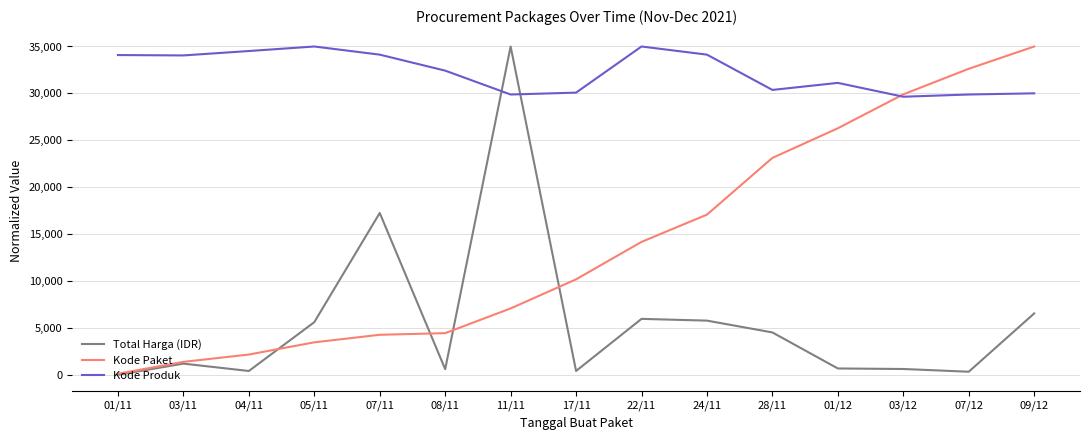

Where does the Kode Paket series first go above 10182?

17/11